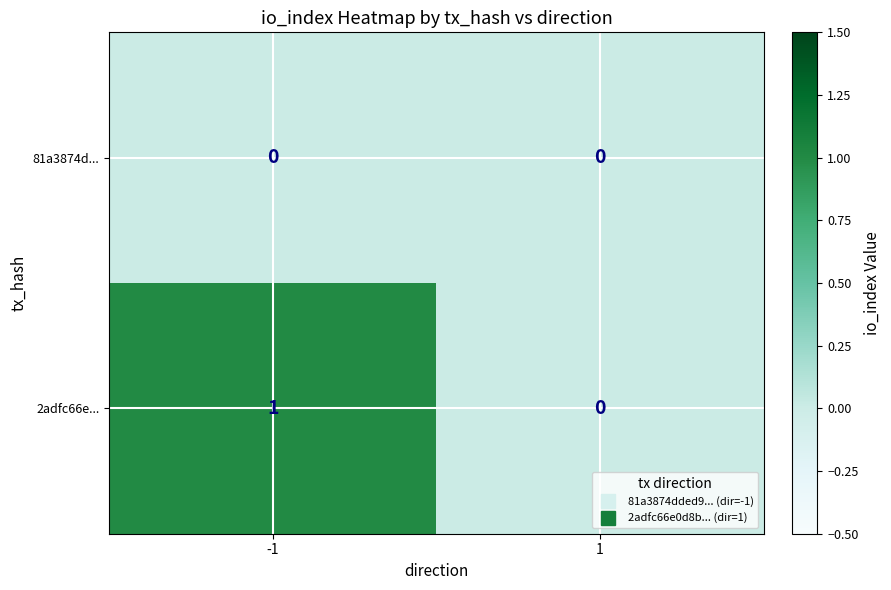

Rank the series by their maximum value, from lowest to highest.

81a3874d..., 2adfc66e...